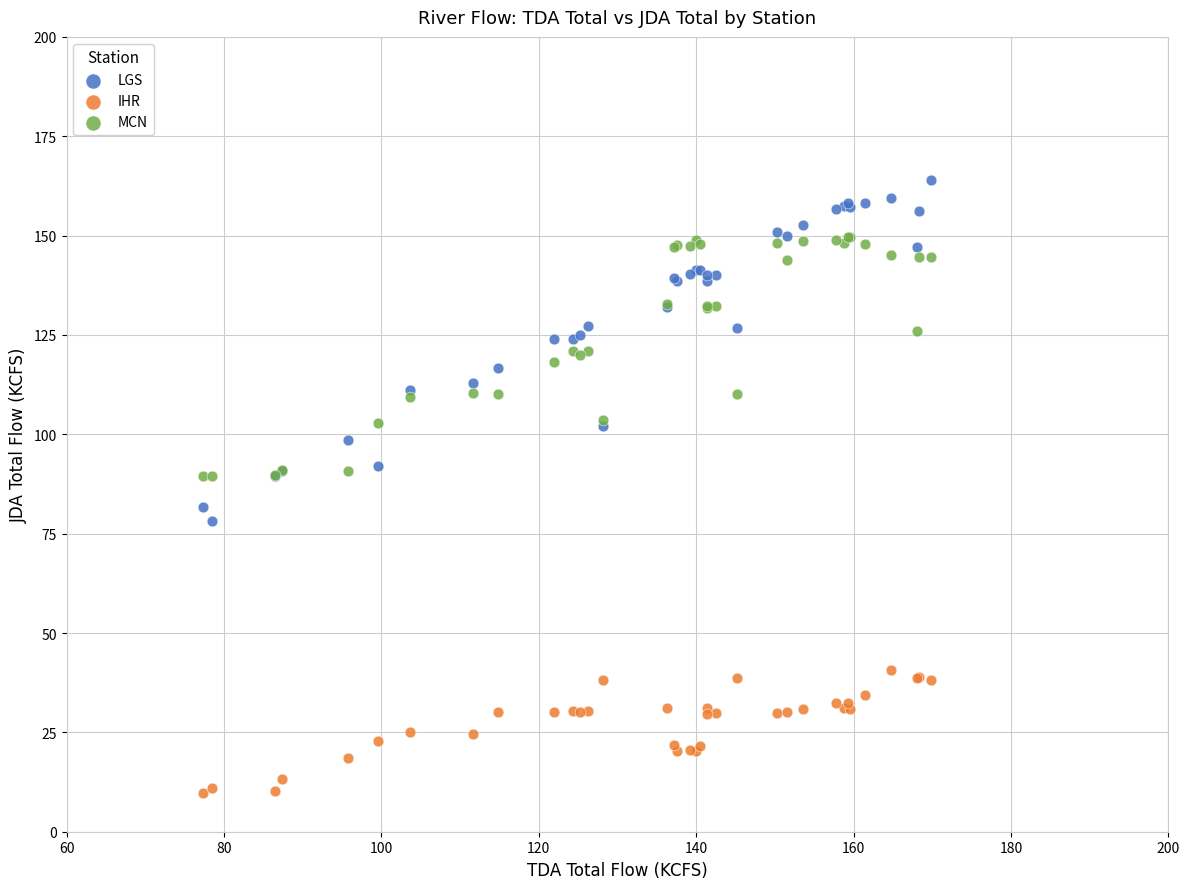

Which series contains the lowest Y value?

IHR